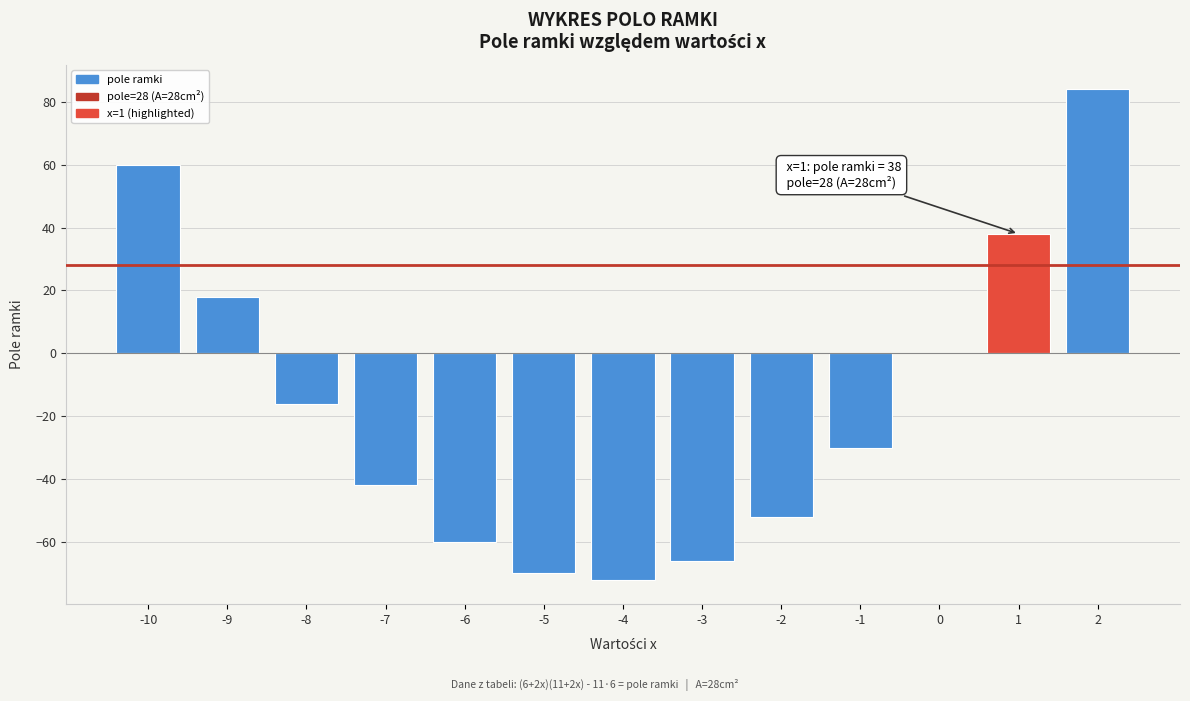

Reading left to right, list all the values displayed in this chart.

-10=60	-9=18	-8=-16	-7=-42	-6=-60	-5=-70	-4=-72	-3=-66	-2=-52	-1=-30	0=0	1=38	2=84